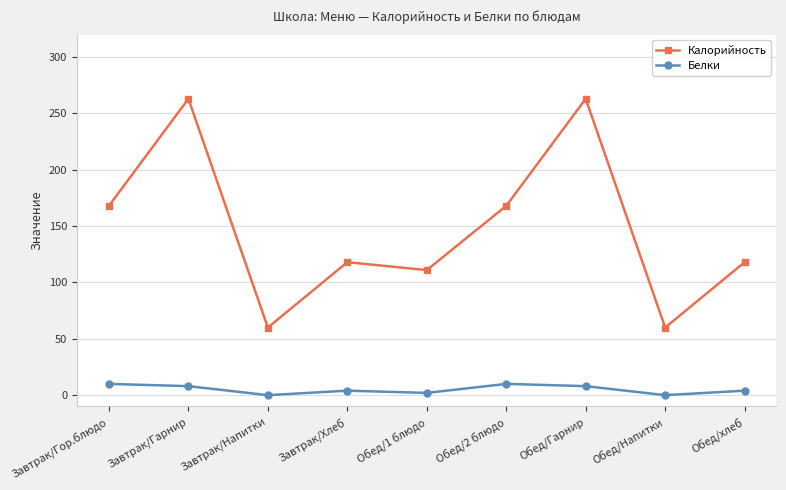

Which series has the widest spread of values?

Калорийность